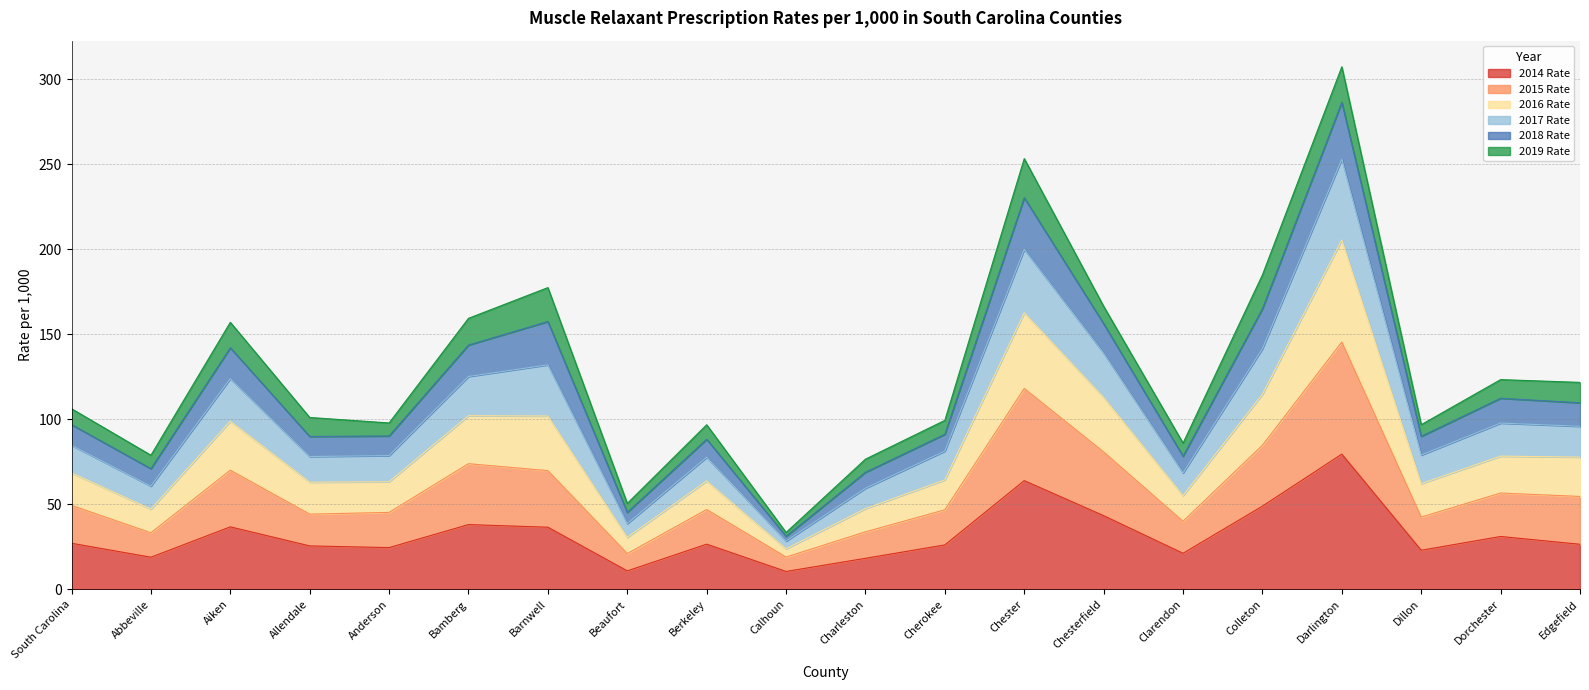

True or false: 2016 Rate and 2014 Rate intersect in this chart.

False